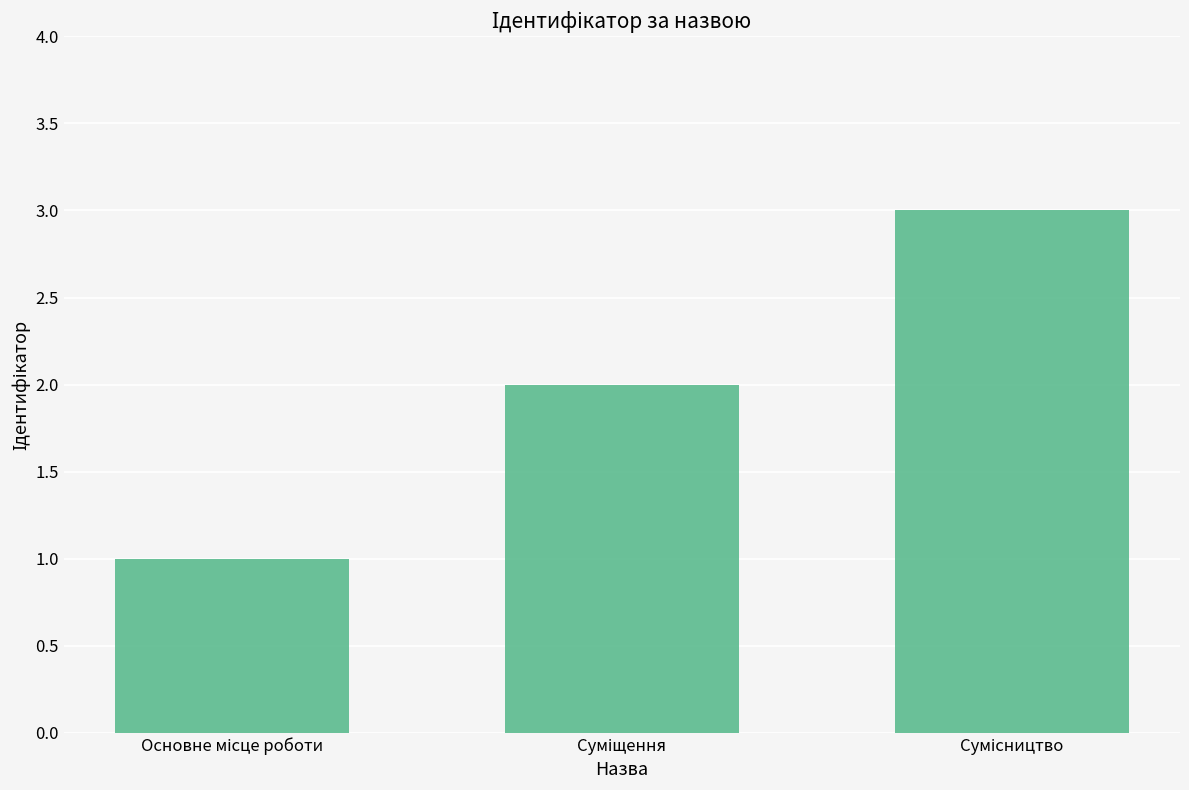

What is the sum of all values?

6